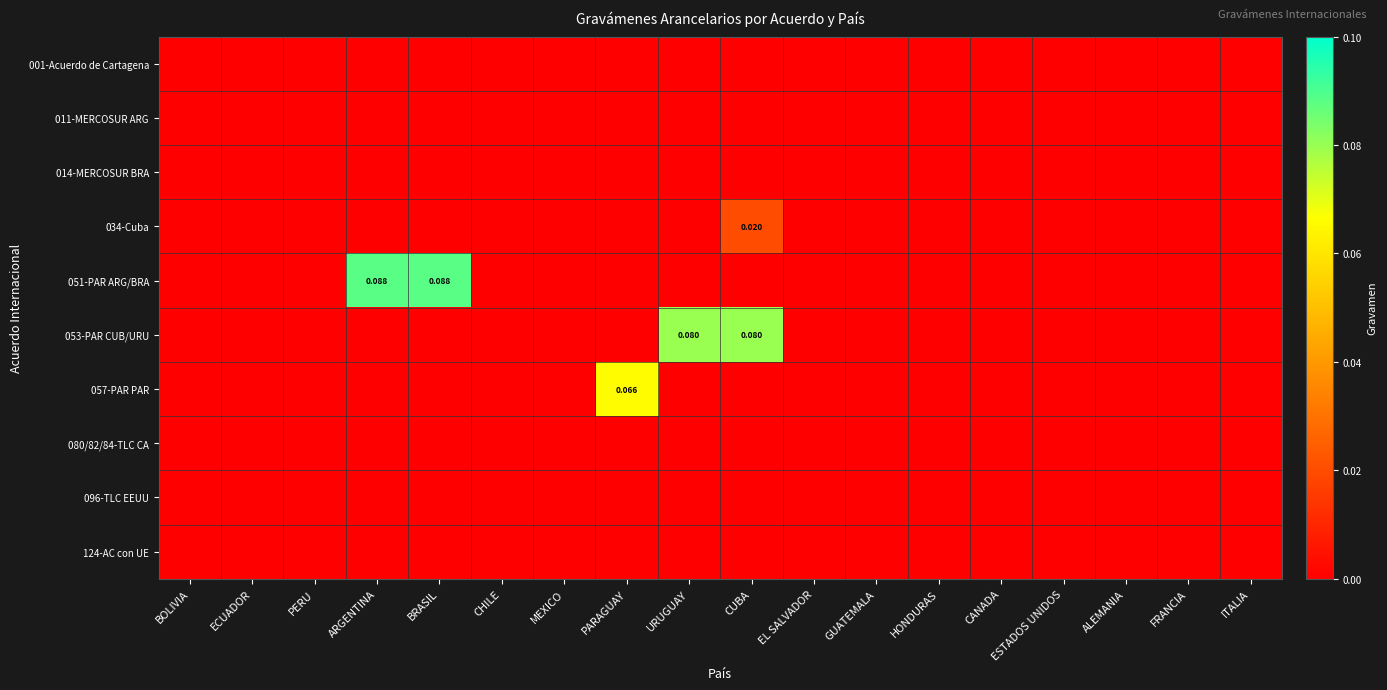

Which category has the lowest value in the 051-PAR ARG/BRA series?

BOLIVIA